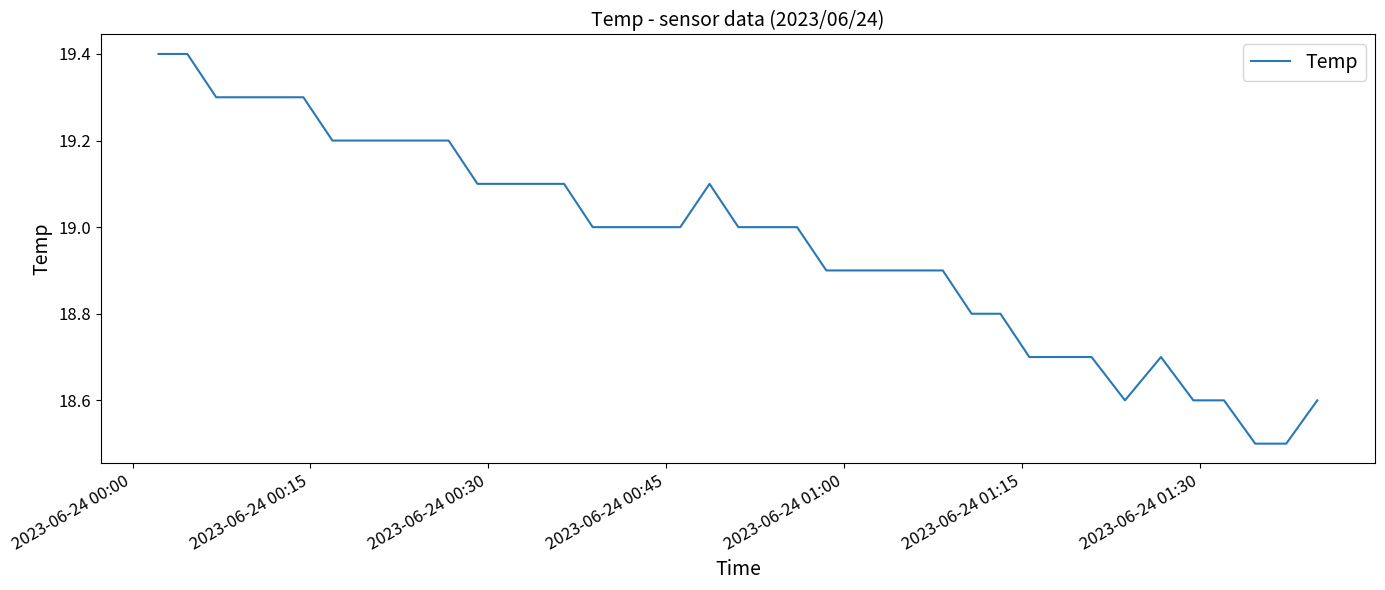

What is the greatest value displayed?

19.4